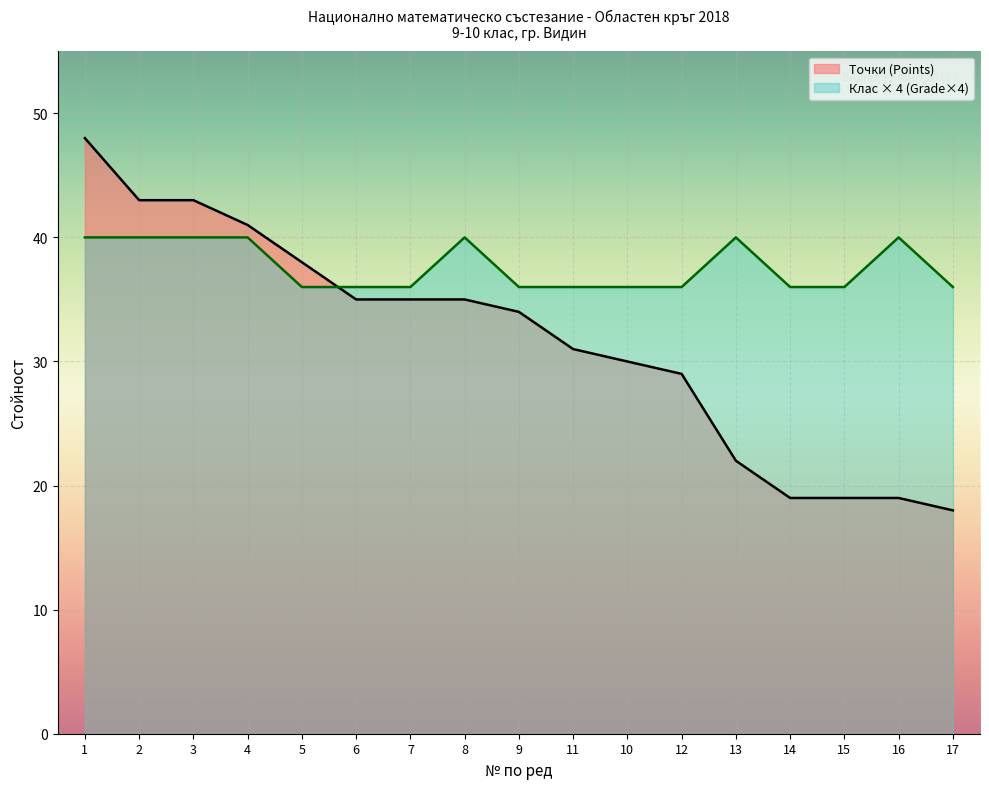

Is it true that Клас (Grade) equals 36 at 5?

True